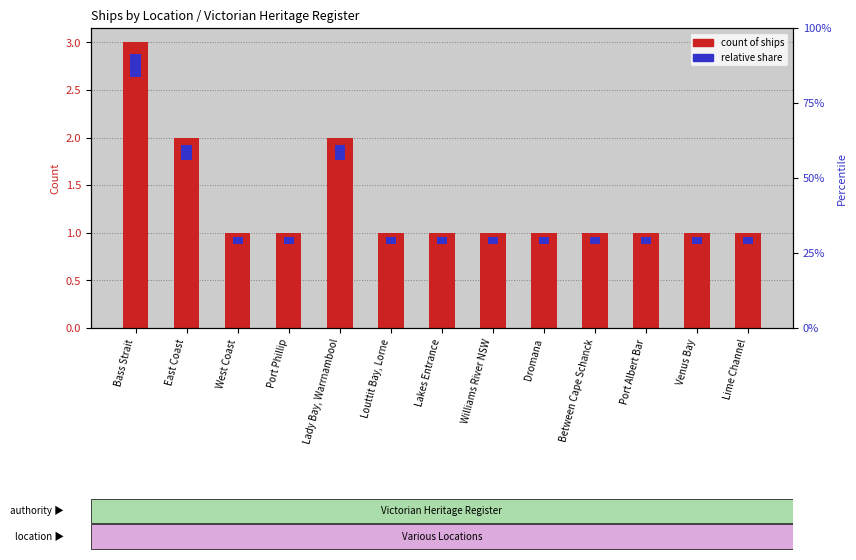

What is the smallest value displayed?

1